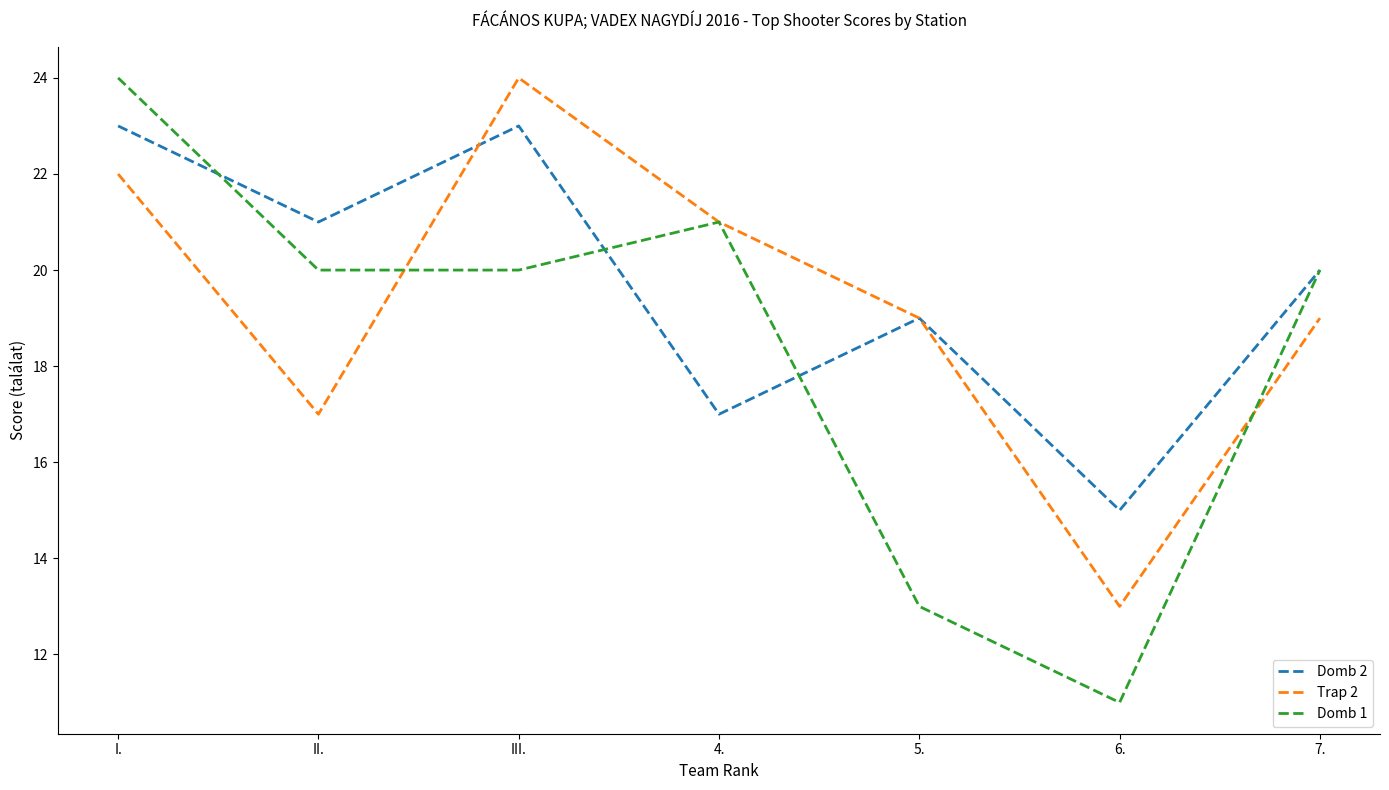

What is the spread (max minus min) of values at 7.?

1